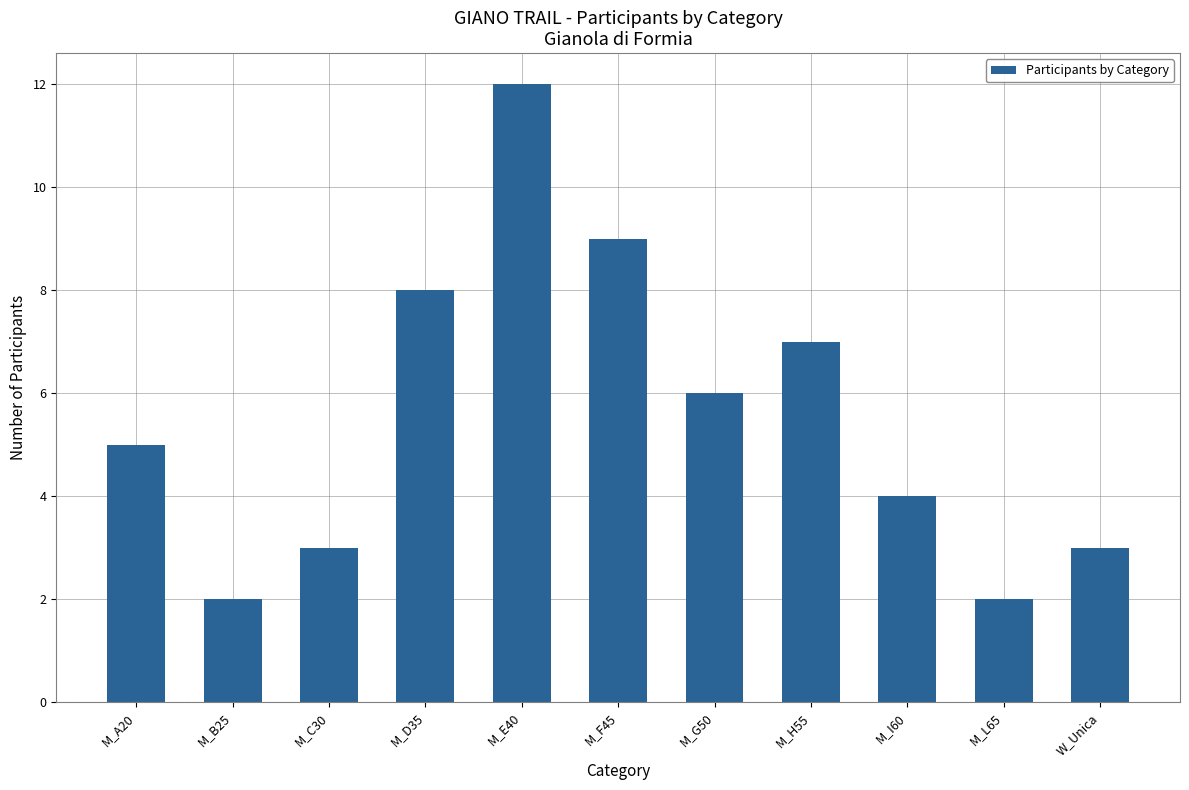

What is the label of the 8th bar from the left?

M_H55